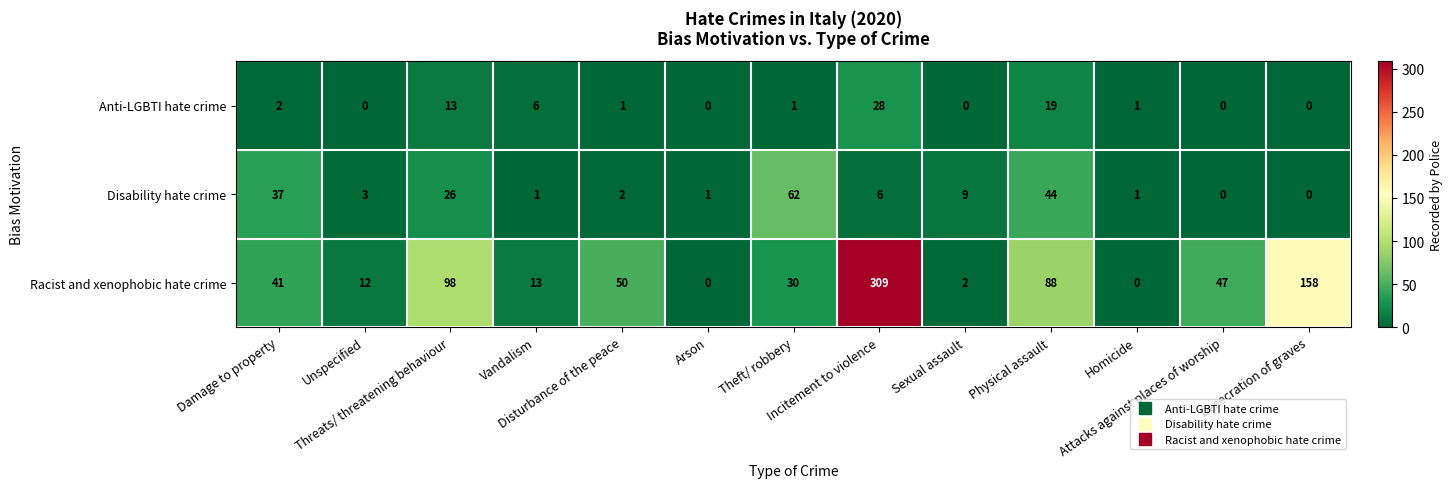

Count the number of data series in this chart.

3